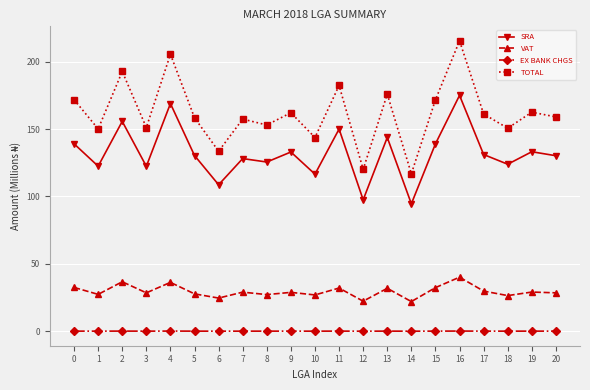

Where is the first local maximum for SRA?

2